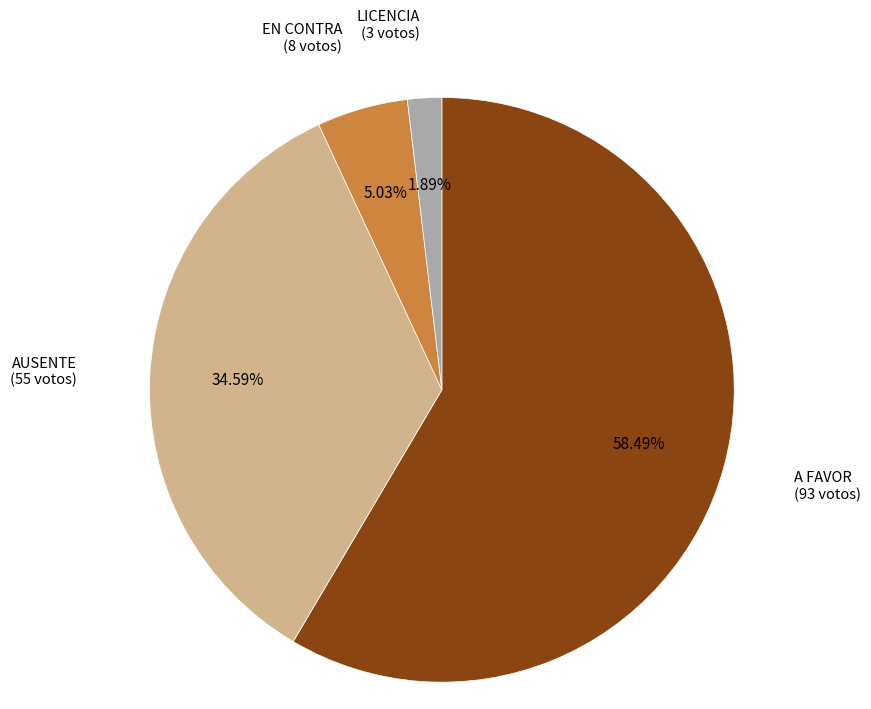

Is there any slice that represents more than half of the pie?

Yes